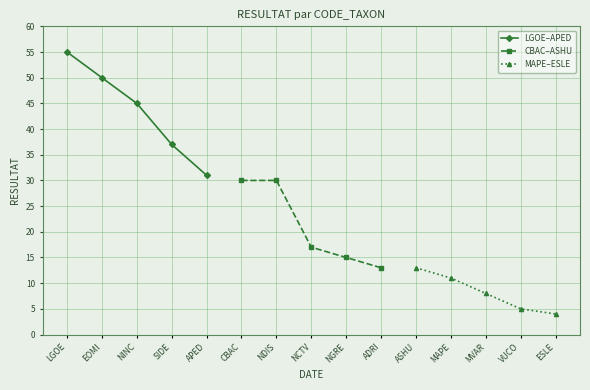

What is the value of the LGOE–APED point at the 1st from the left?

55